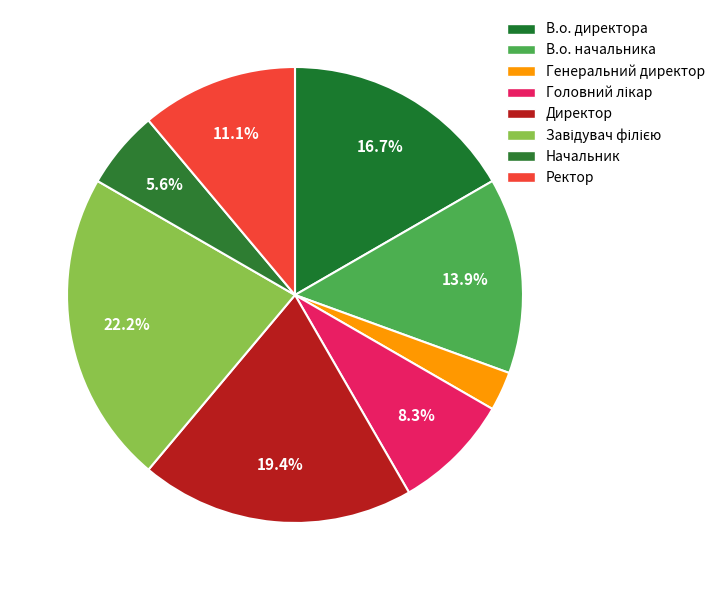

The В.о. директора slice represents 17% of the pie. True or false?

True